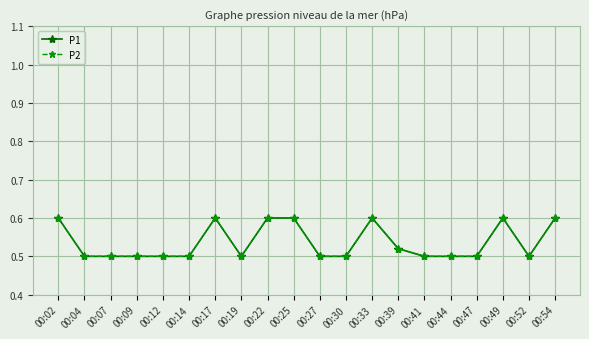

Count the number of data series in this chart.

2